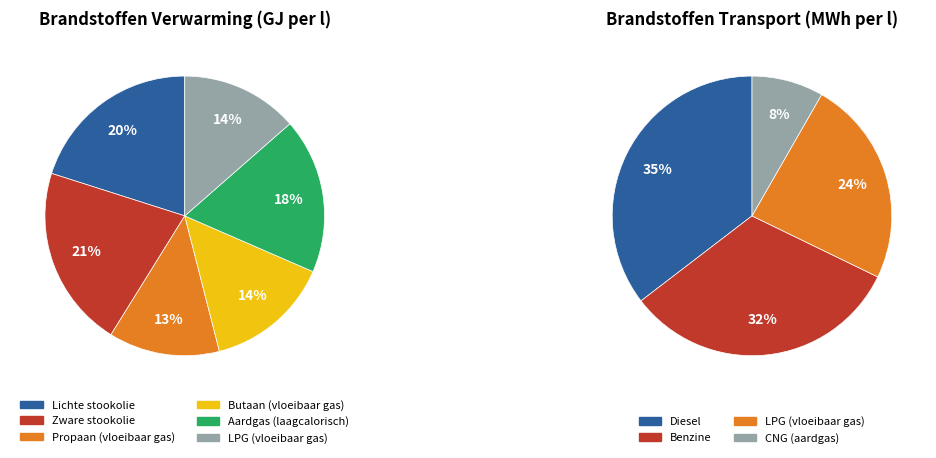

Does Aardgas (laagcalorisch) account for over 50% of the chart?

No